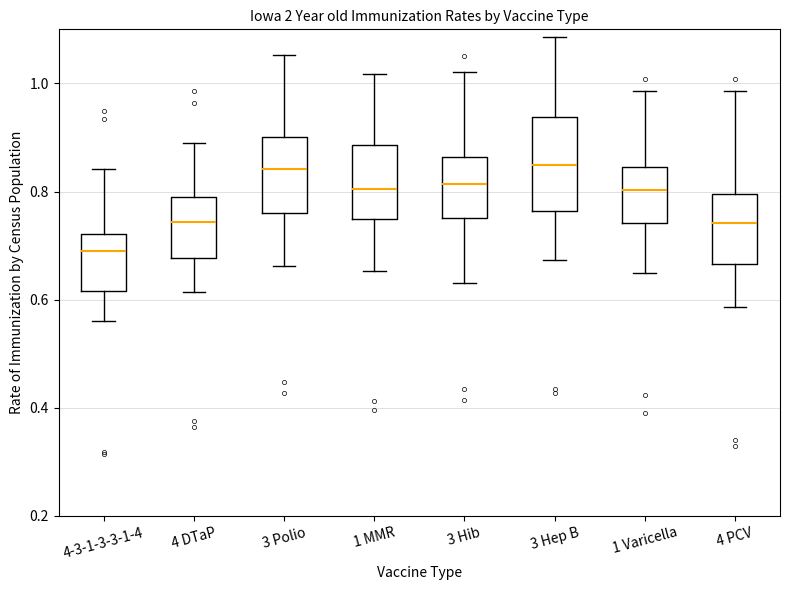

Which box is the tallest, from its lower edge to its upper edge?

3 Hep B